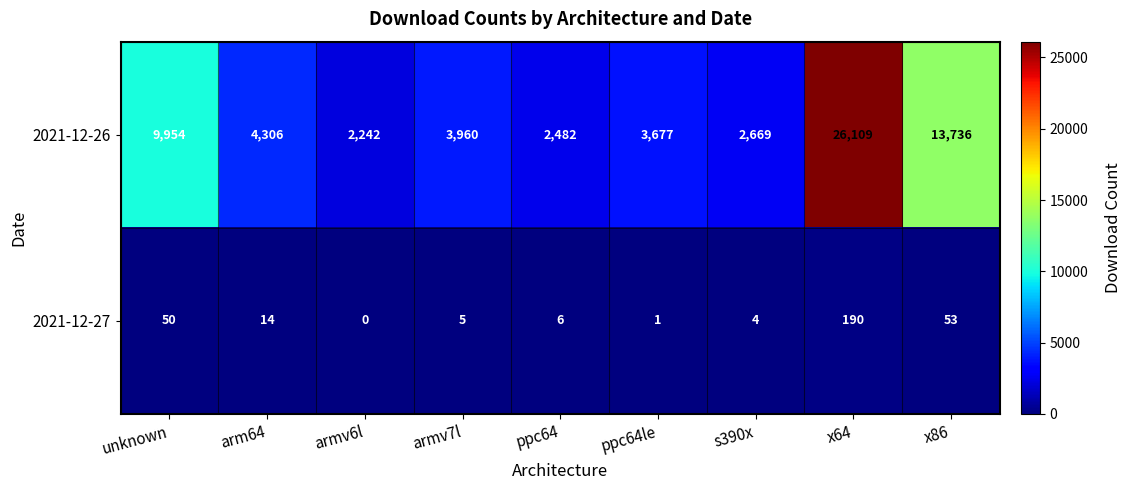

What is the total value across all series at arm64?

4320